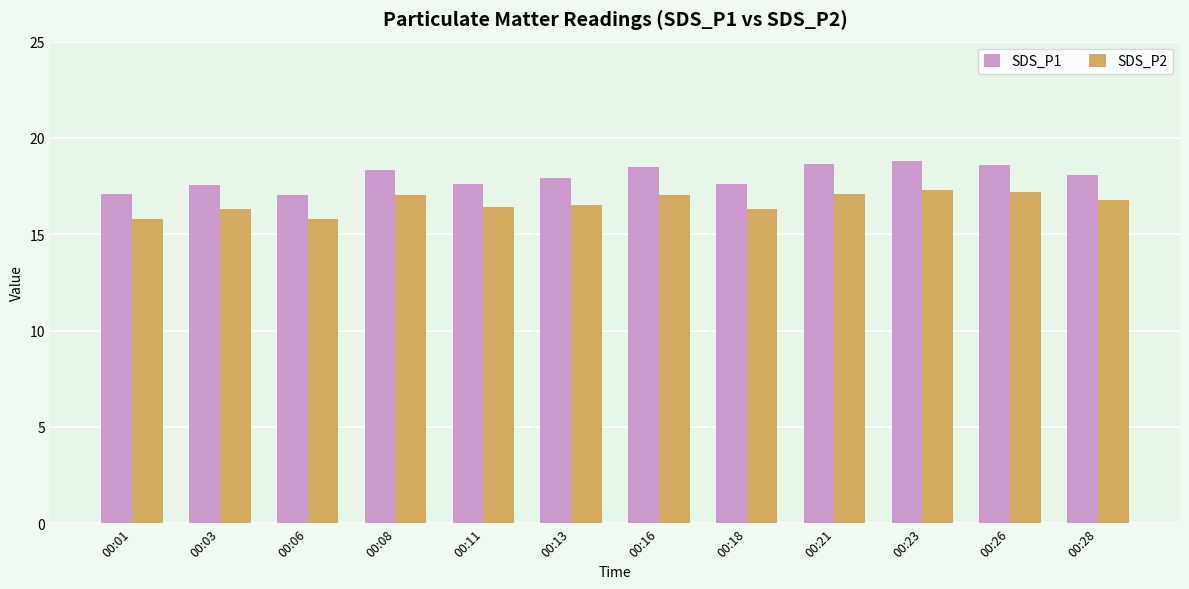

Rank the series by their maximum value, from highest to lowest.

SDS_P1, SDS_P2